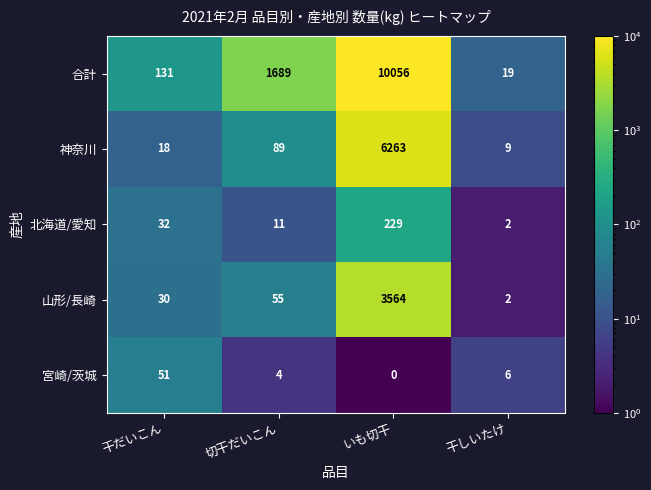

At which category is the sum across all series the highest?

いも切干